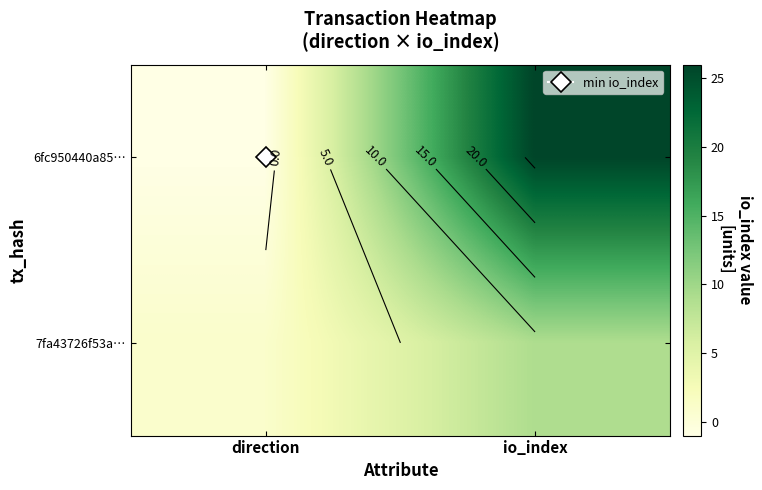

What is the average value of the 6fc950440a85… series?

12